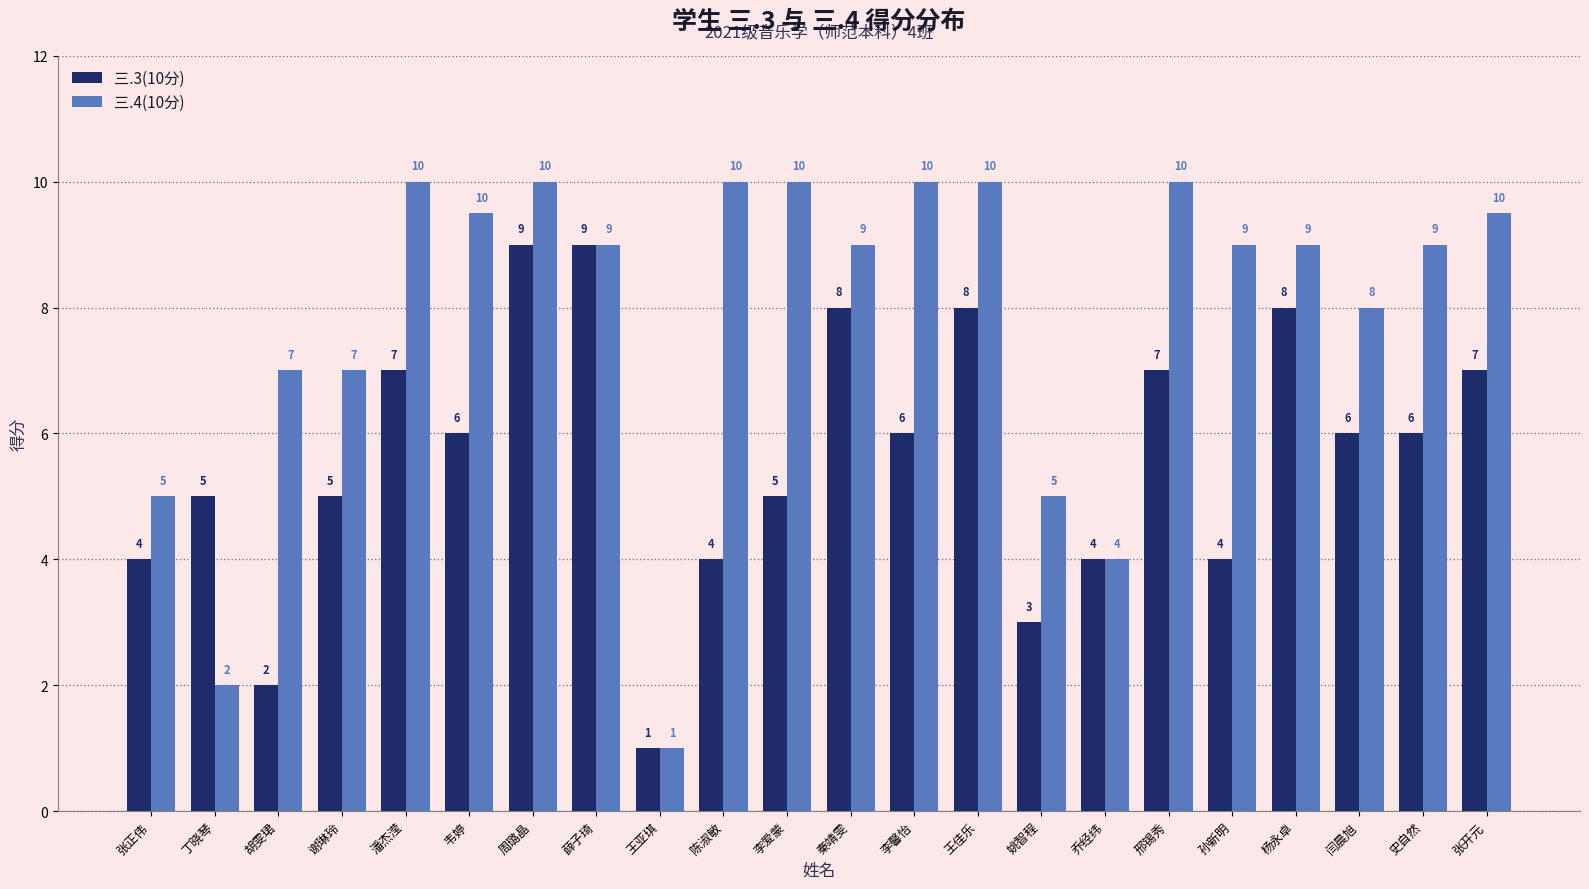

At which label does 三.4(10分) first exceed 9?

潘杰滢